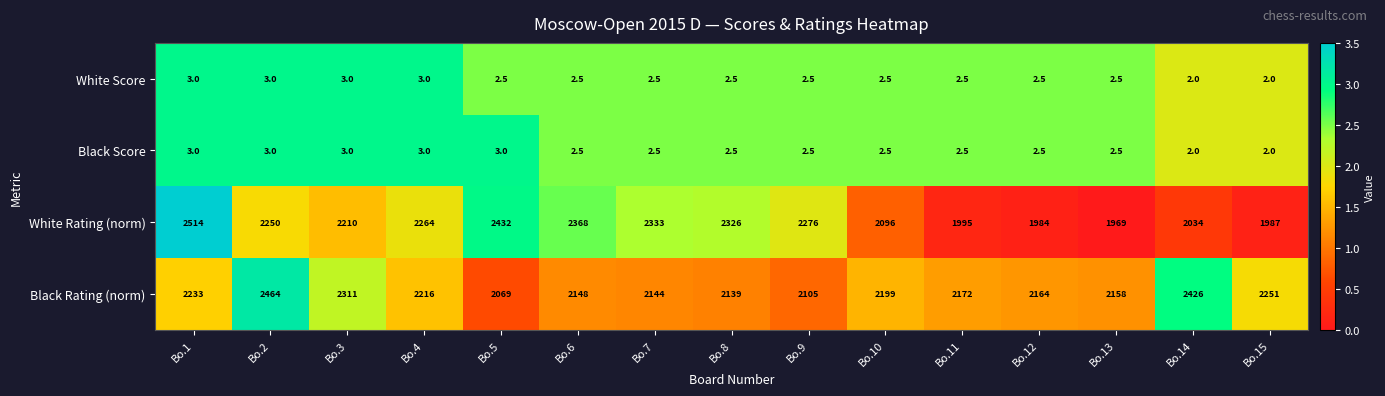

What is the total value across all series at Bo.9?

4386.0